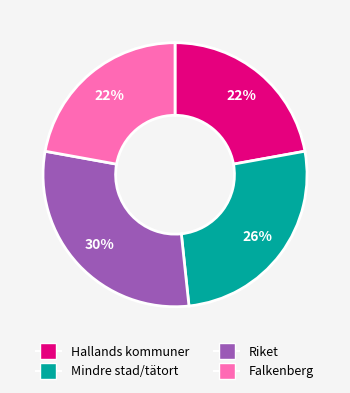

To the nearest percent, what is the average slice percentage?

25%